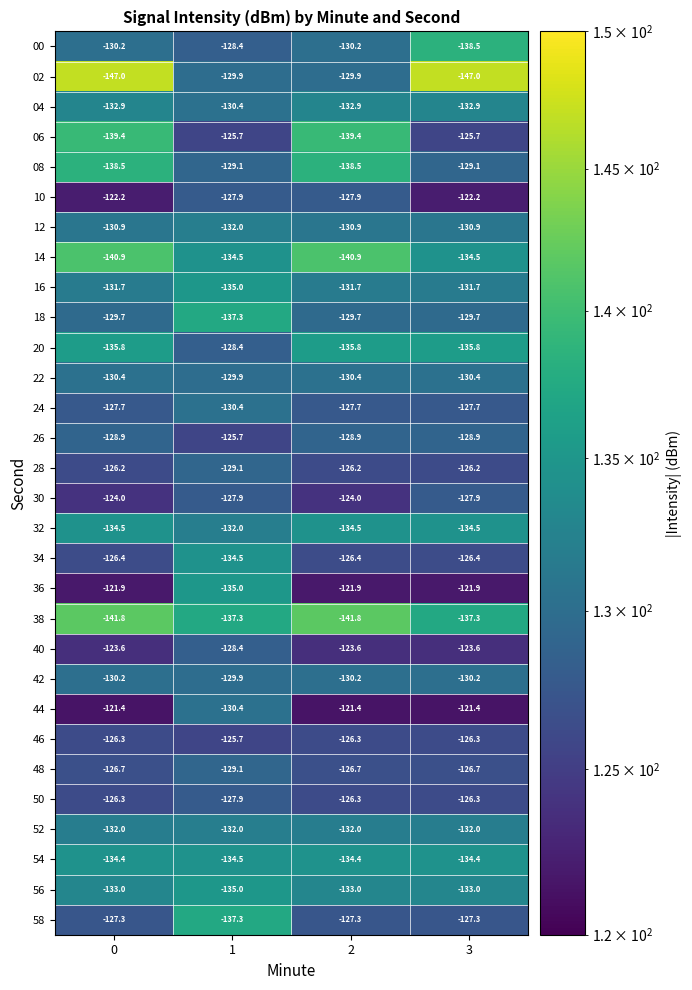

What is the total value across all series at 2?

-3910.8